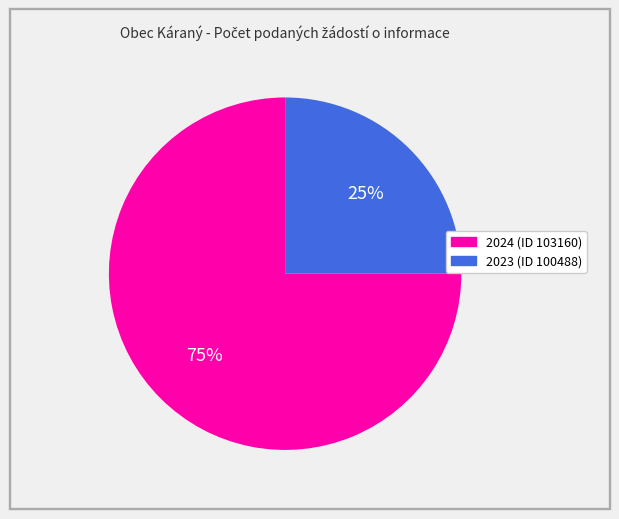

Which has a higher value, 2024 (ID 103160) or 2023 (ID 100488)?

2024 (ID 103160)